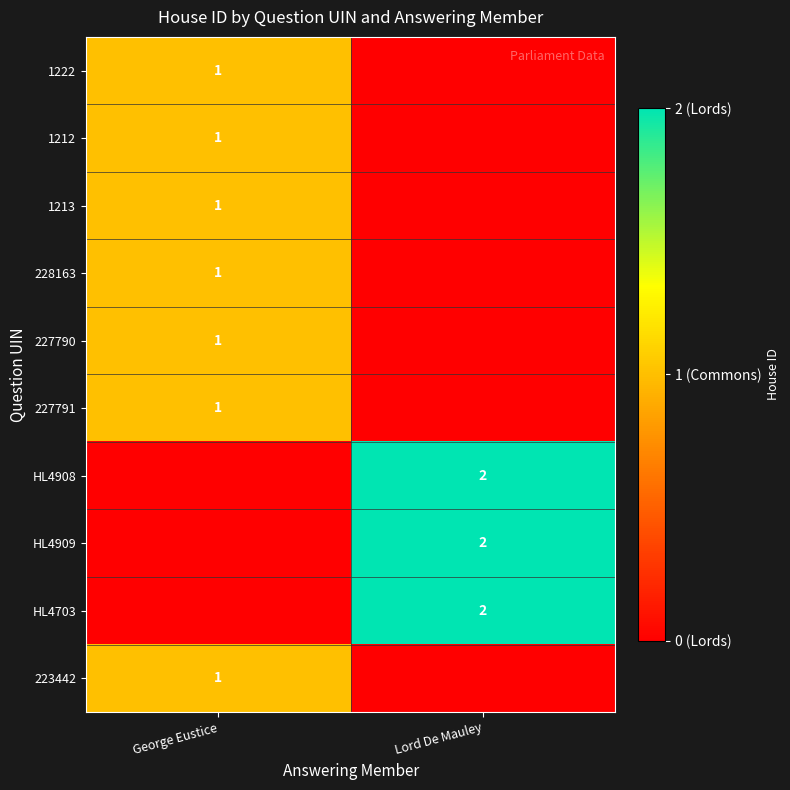

What is the spread (max minus min) of values at George Eustice?

1